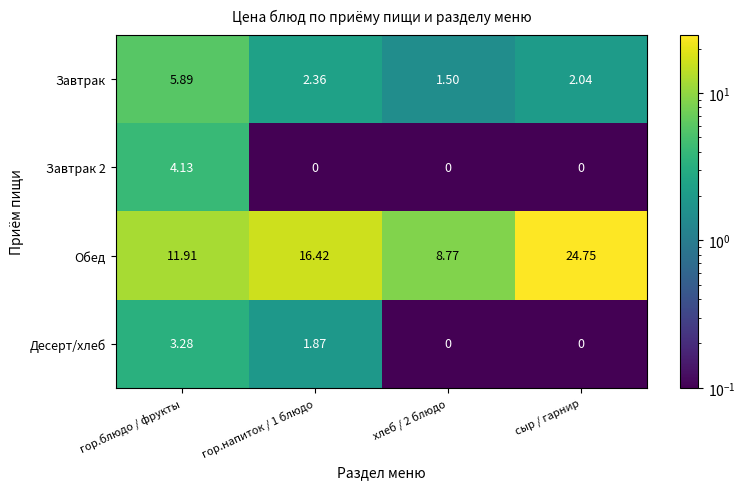

How many data points in Завтрак 2 are above 0?

1